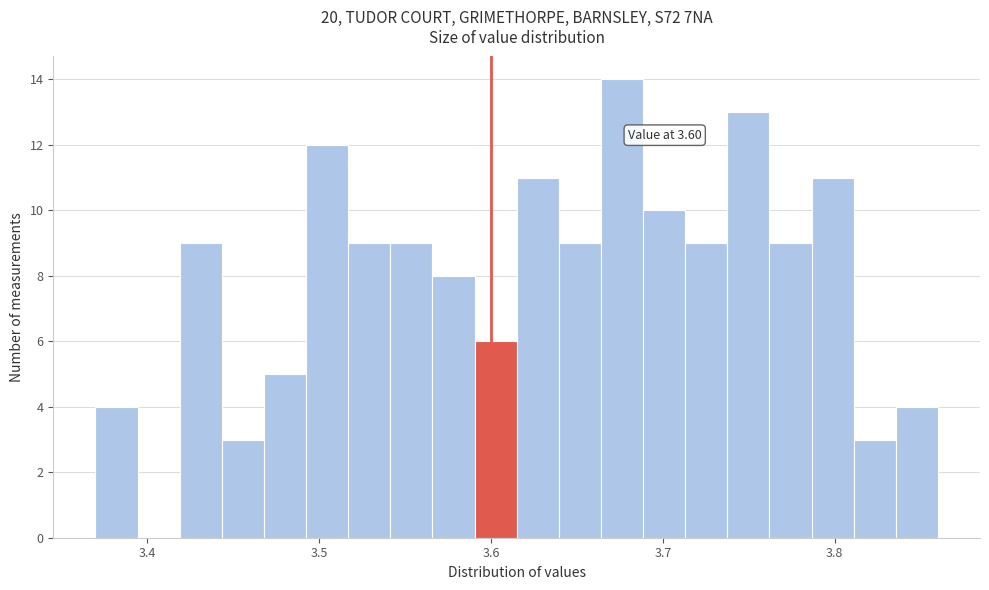

Around what value on the x-axis is the tallest bar? Give the approximate position of its centre, as read against the axis.

3.68